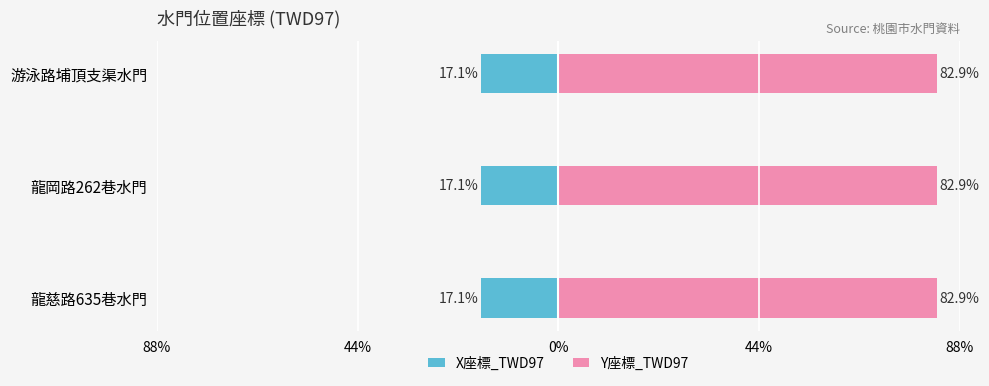

What is the average value of the X座標_TWD97 series?

-17.1